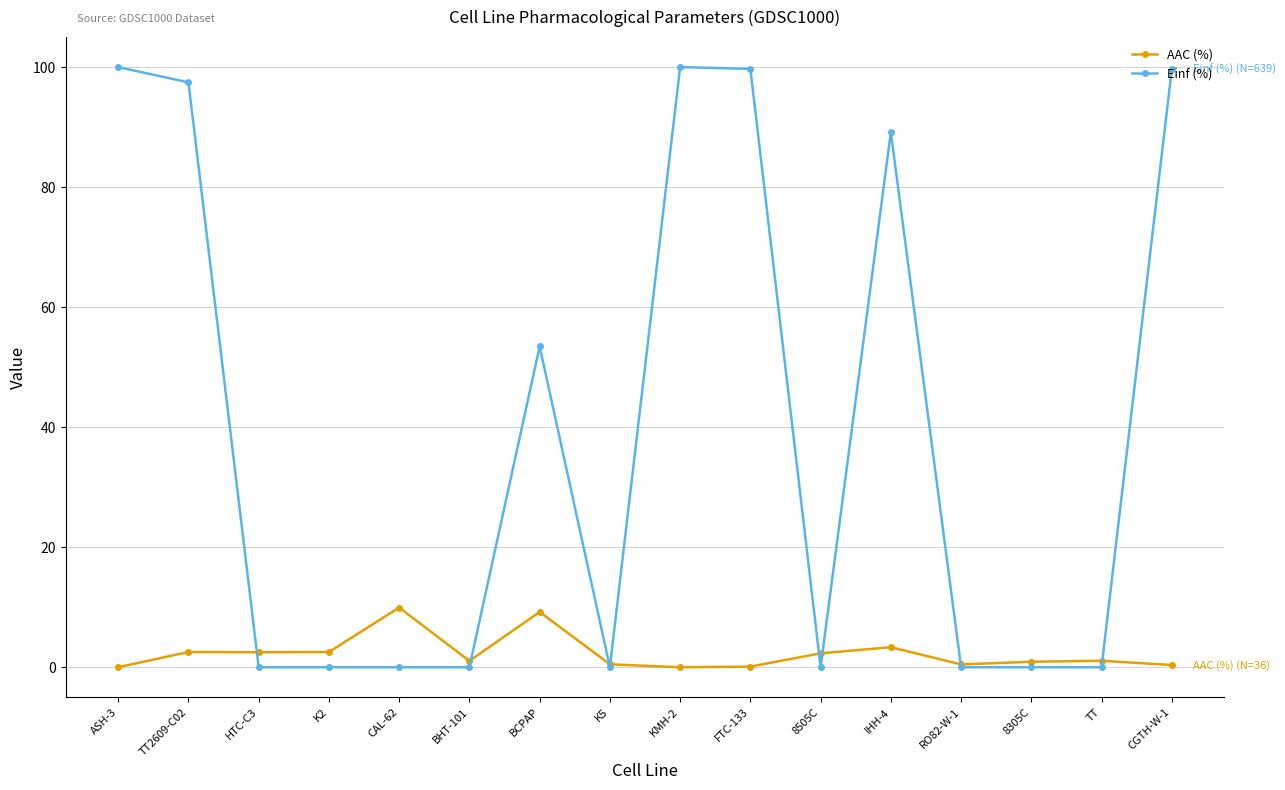

Count the number of data series in this chart.

2